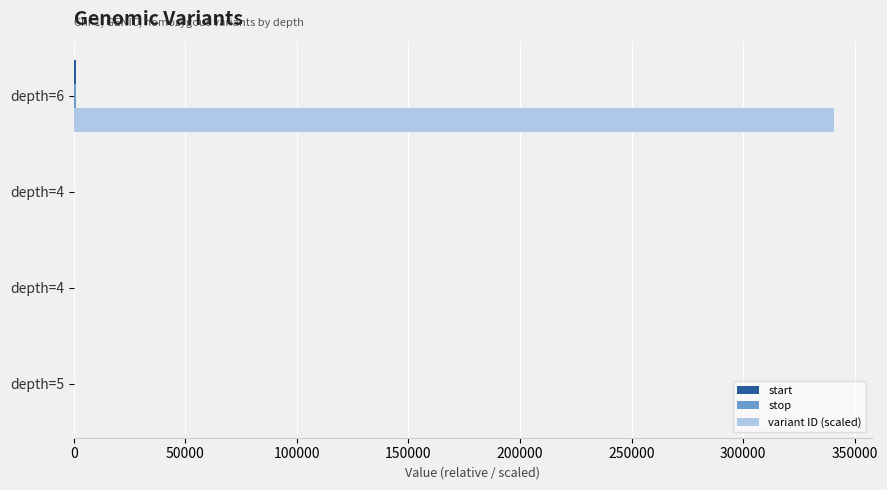

Count the number of categories in the chart.

4